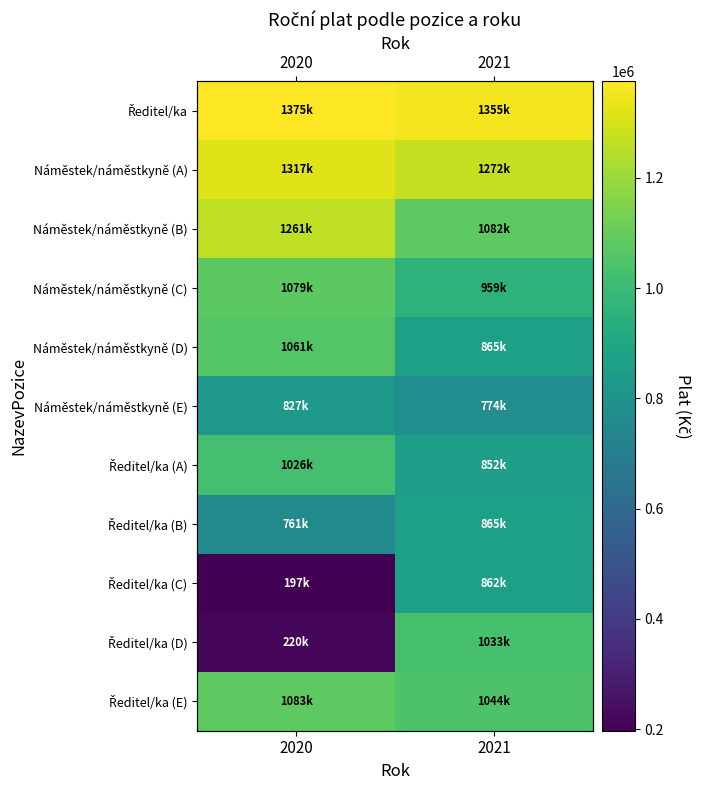

How many distinct data groups are displayed?

11